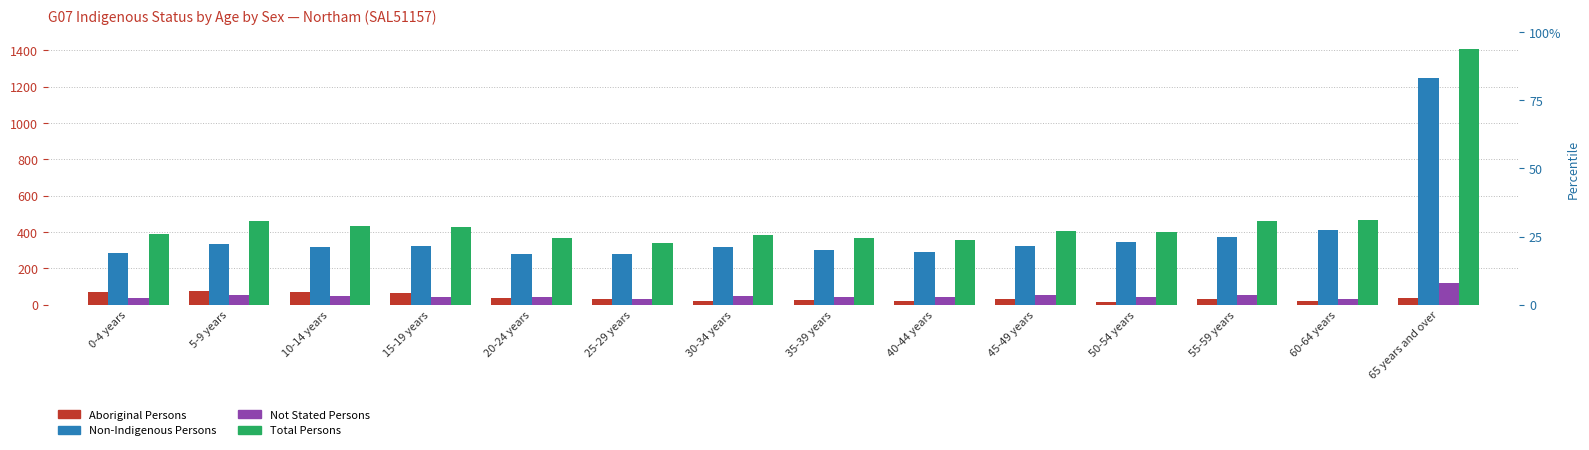

At which label is Aboriginal Persons closest to 45?

20-24 years